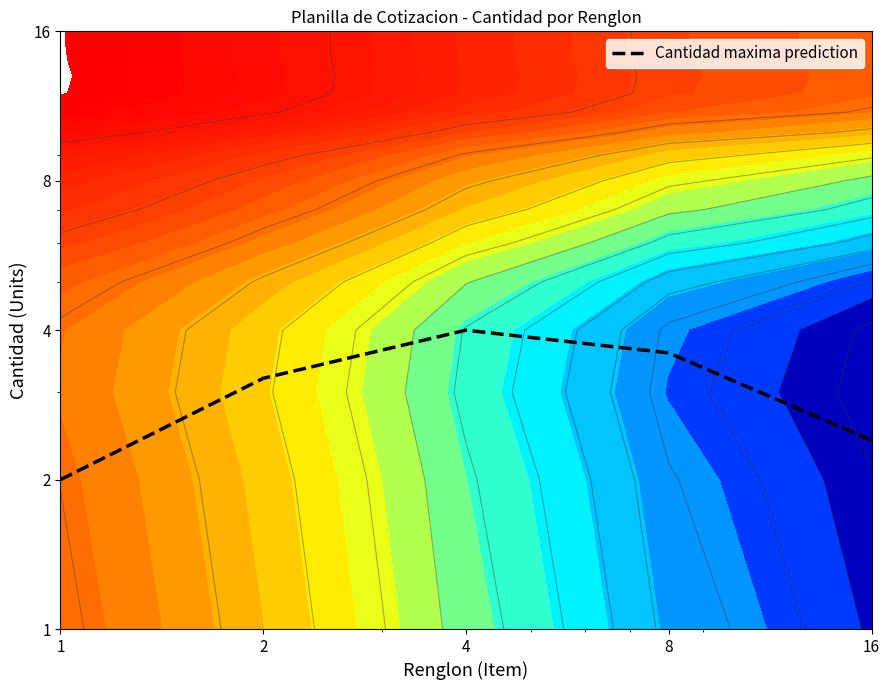

What is the difference between the maximum and minimum values?

2.0